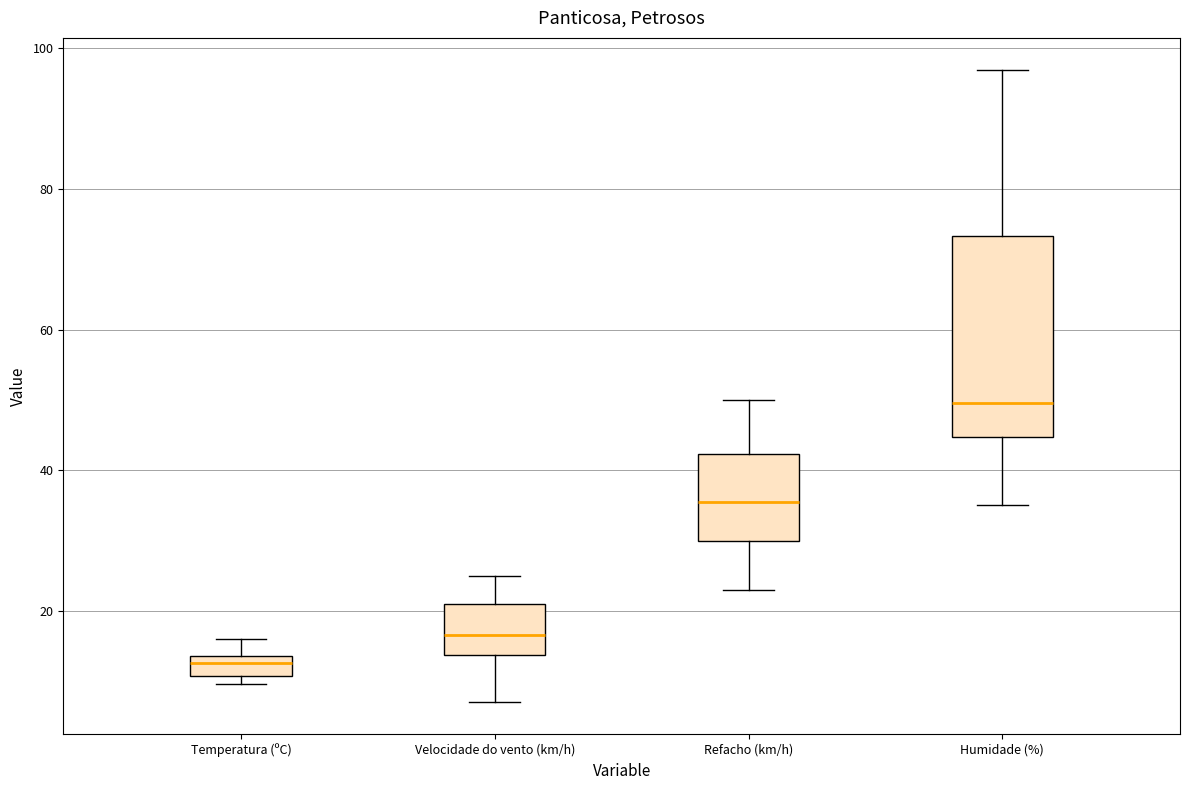

Where is the upper edge of the box for Temperatura (ºC) on the y-axis? The values are not printed on the chart, so give them approximately, as read against the axis.

14